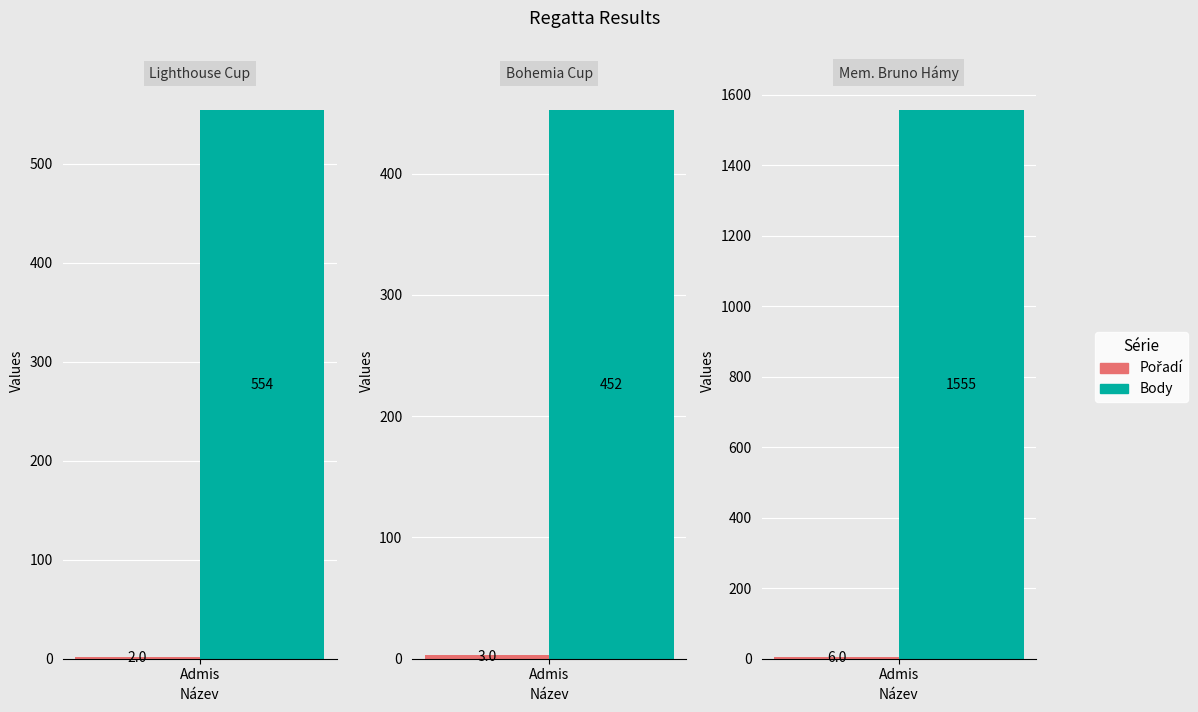

What value does the Pořadí series have at Mem. Bruno Hámy?

6